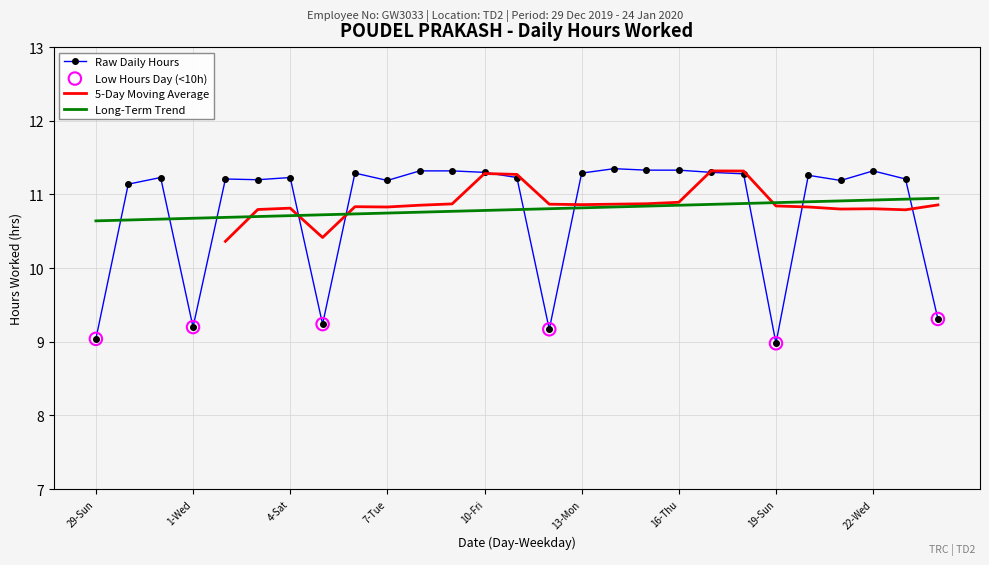

Approximately how many times larger is the value at 16-Thu compared to 4-Sat?

1.0